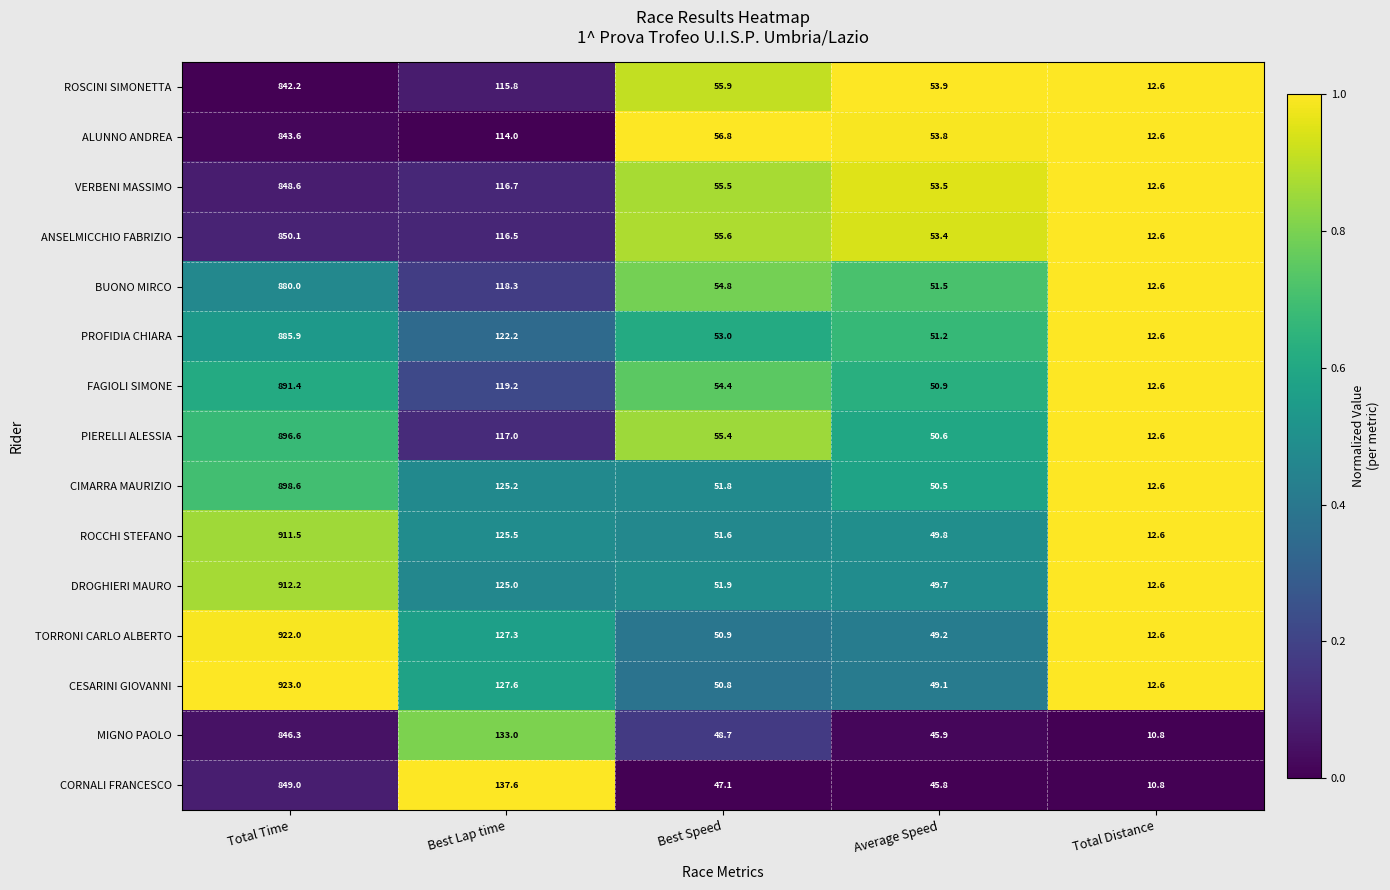

What is the total value across all series at Average Speed?

758.8